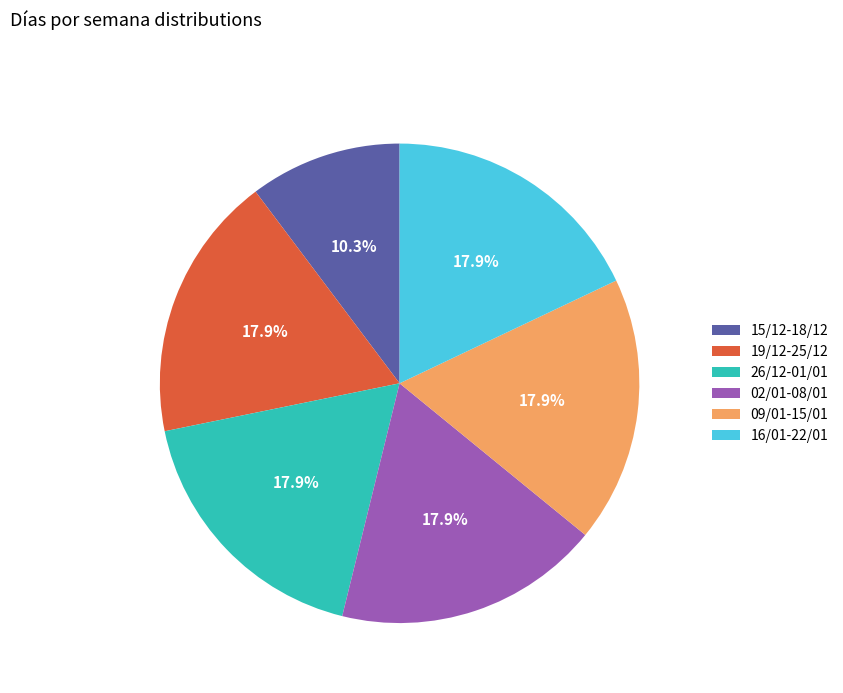

Is the sum of 02/01-08/01 and 15/12-18/12 greater than half?

No